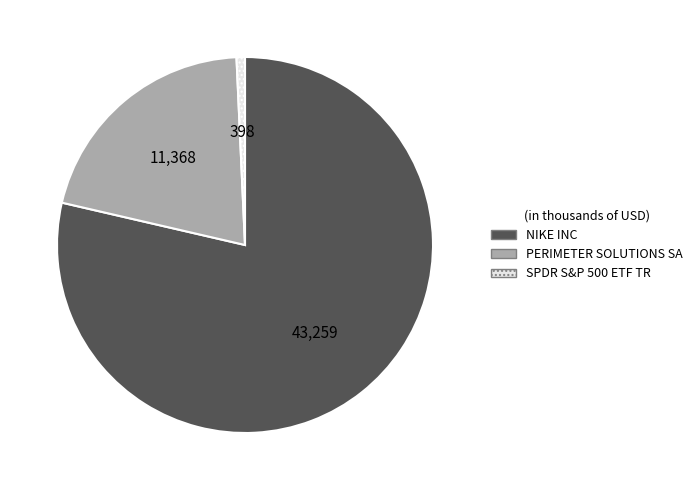

Which has a higher value, PERIMETER SOLUTIONS SA or NIKE INC?

NIKE INC